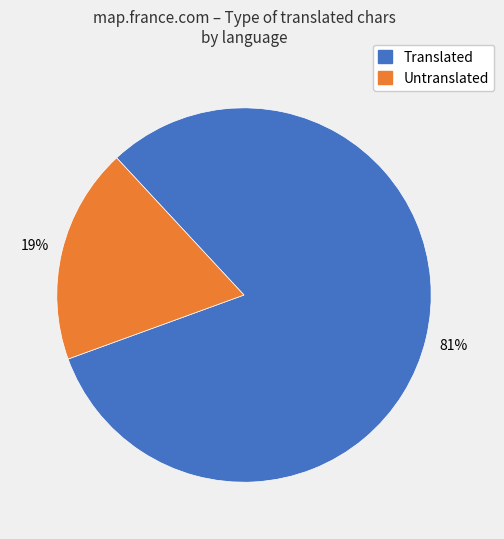

Does any single category account for the majority?

Yes